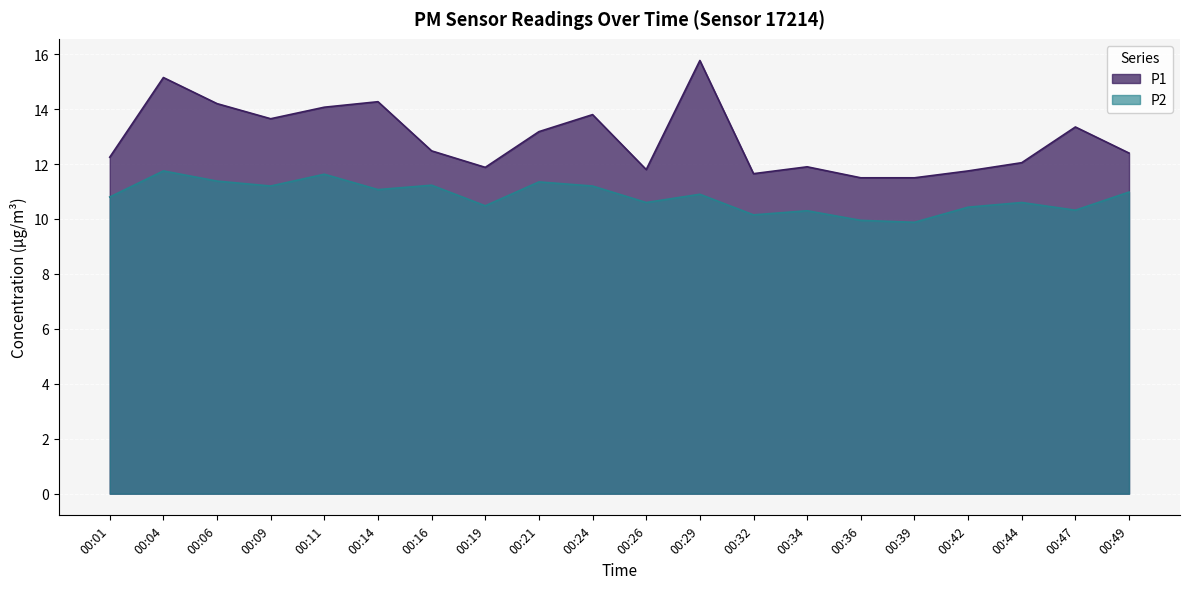

Does the chart display data point markers on the line(s)?

No